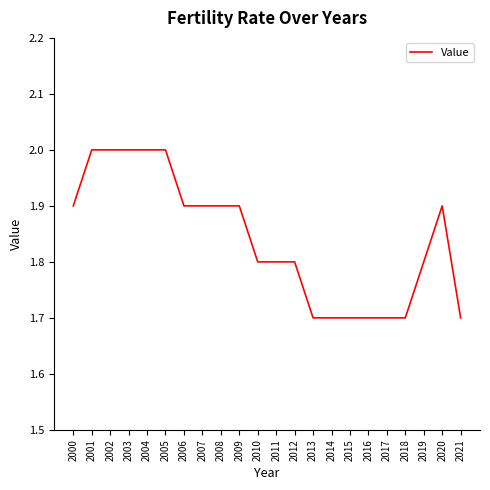

What is the sum of the values at 2010 and 2011?

3.6